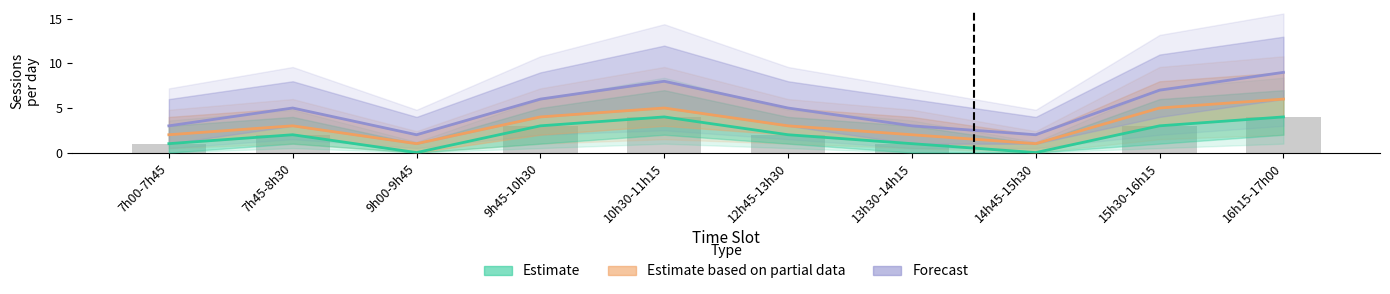

What position from the right is 10h30-11h15?

6